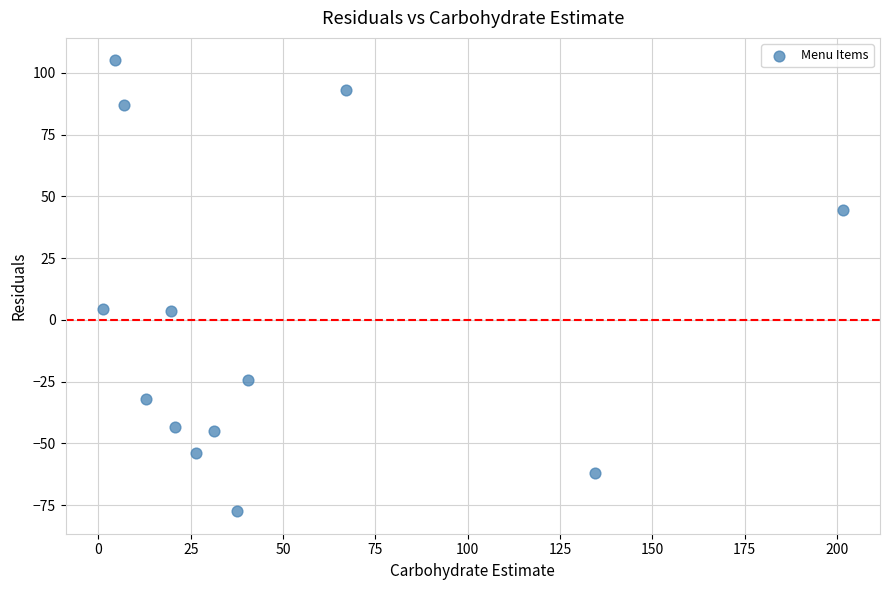

What is the range of Y values (max minus min)?

182.5